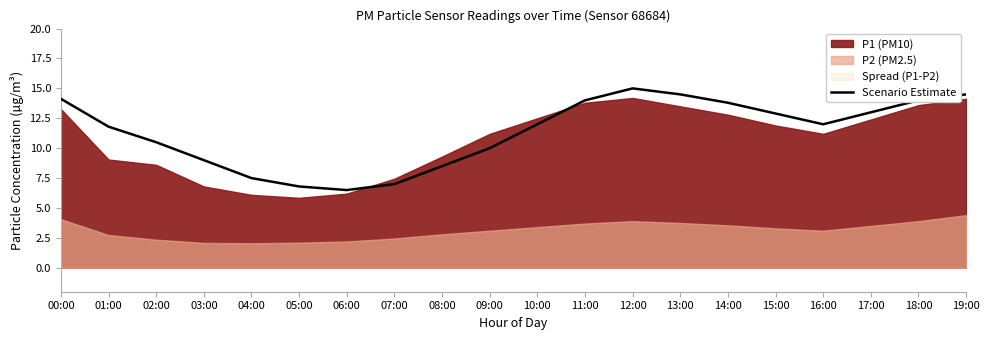

What is the change in value from 13:00 to 18:00?

-0.5